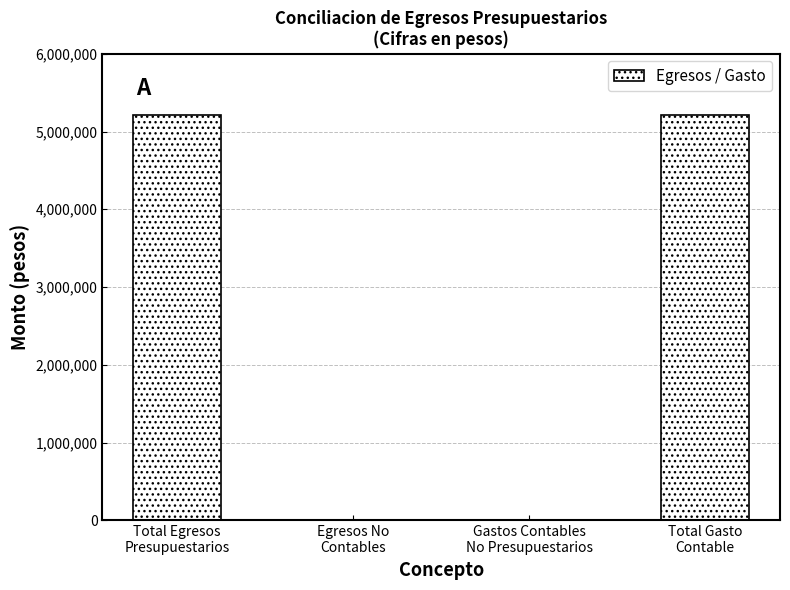

What is the greatest value displayed?

5215316.7